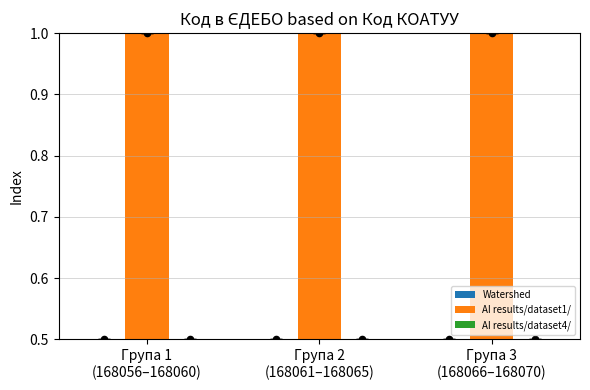

Which series has the widest spread of Y values?

AI results/dataset1/